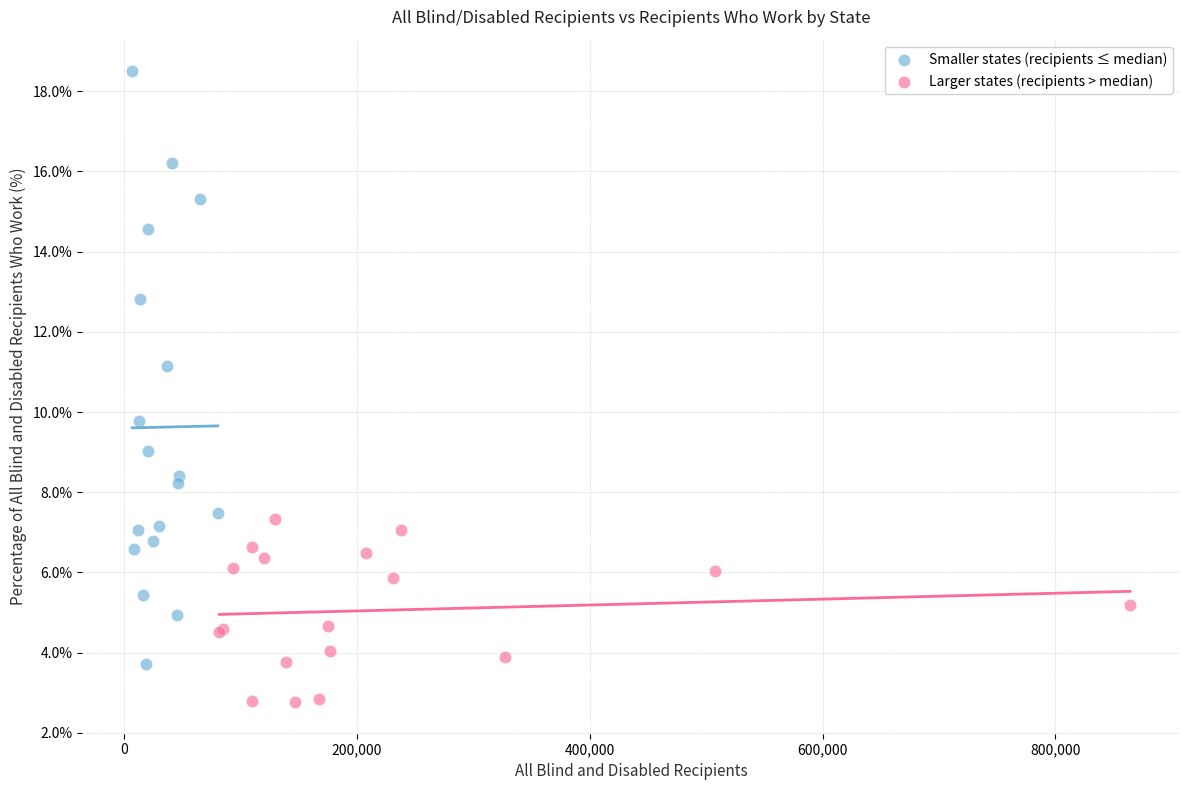

Which series has the widest spread of Y values?

Smaller states (recipients ≤ median)